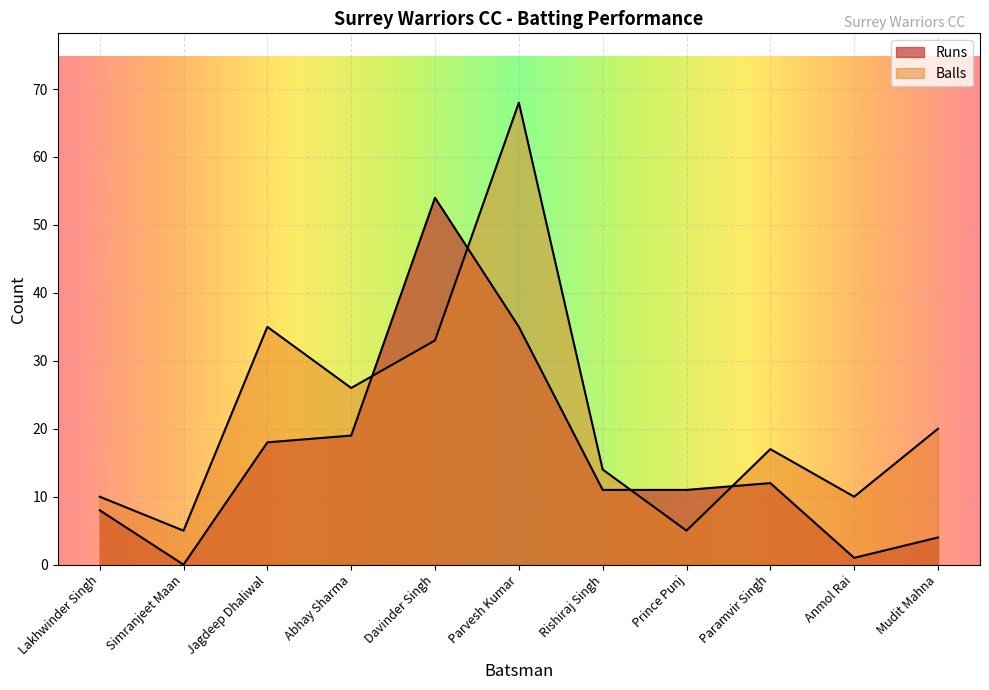

What is the label of the 9th point from the left?

Paramvir Singh